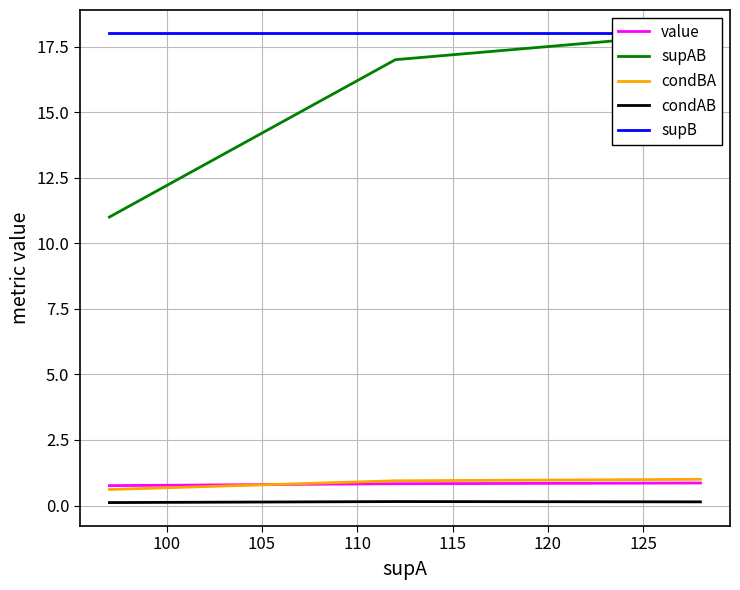

What is the lowest value of the supB series?

18.0